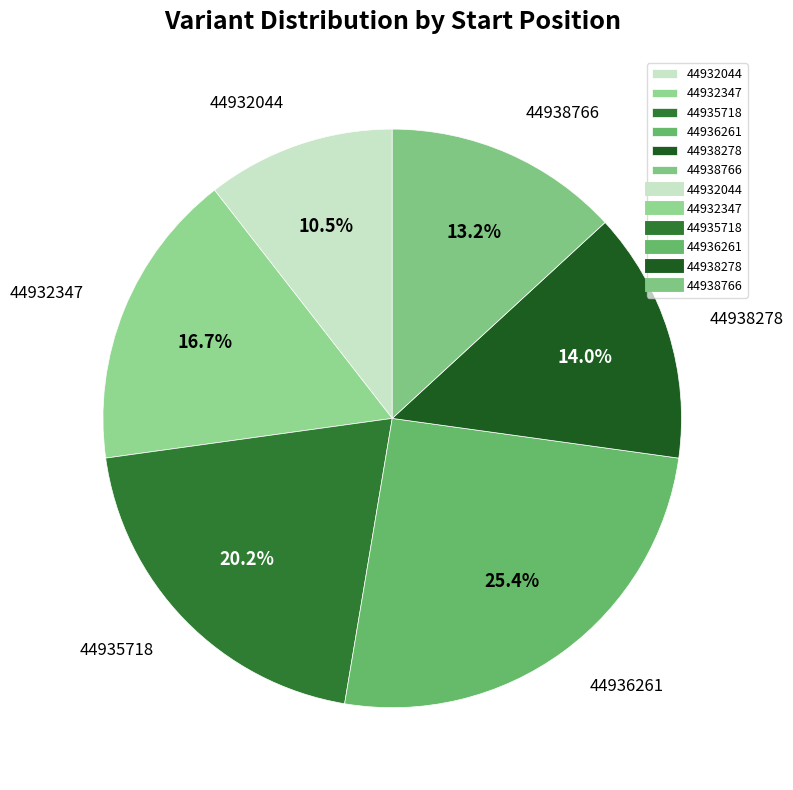

Is it true that 44932044 is 1% of the pie?

False